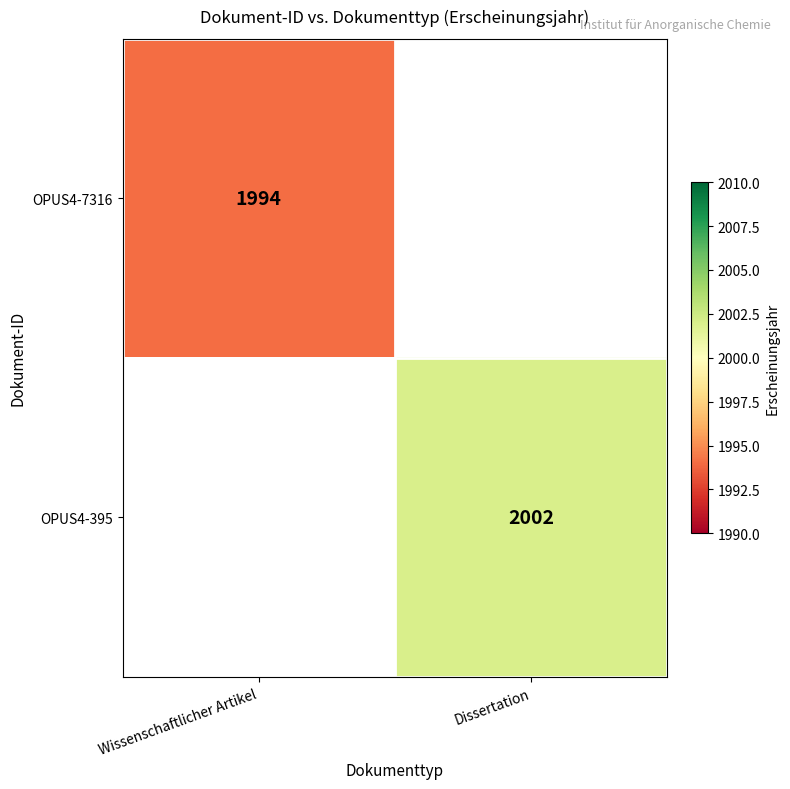

At how many categories does at least one series exceed 2001?

1